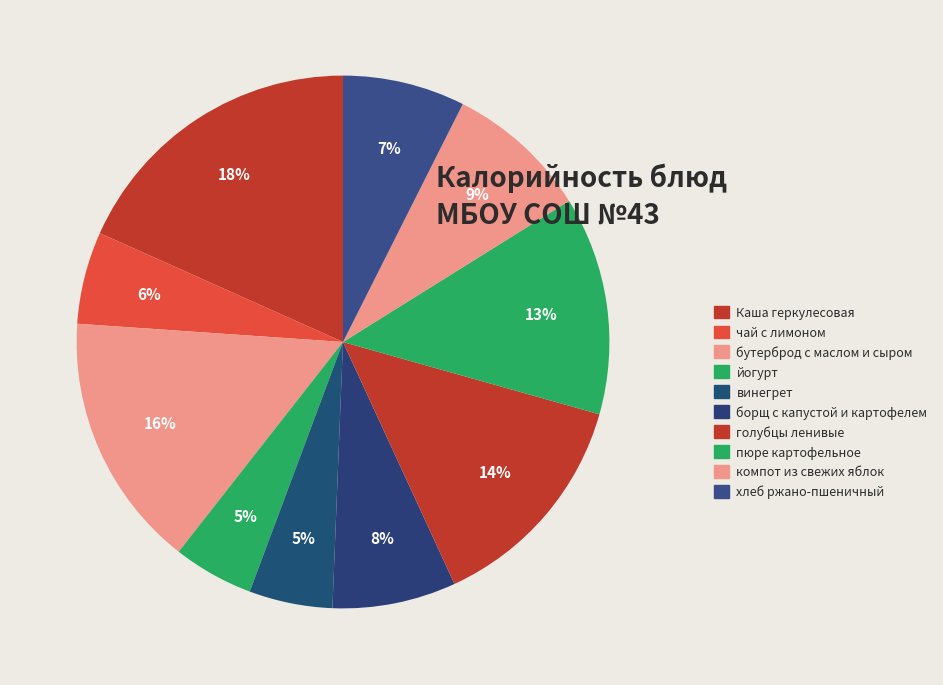

How many slices are in this pie chart?

10